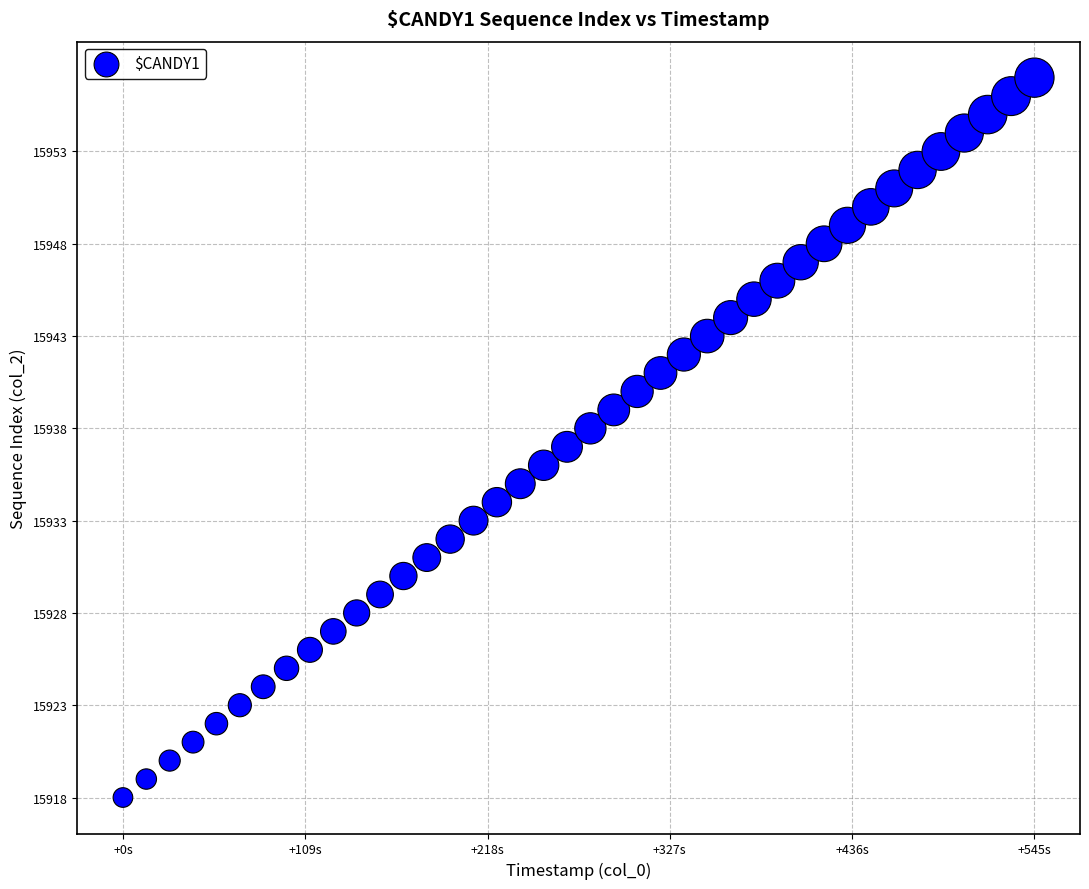

What is the range of Y values (max minus min)?

39